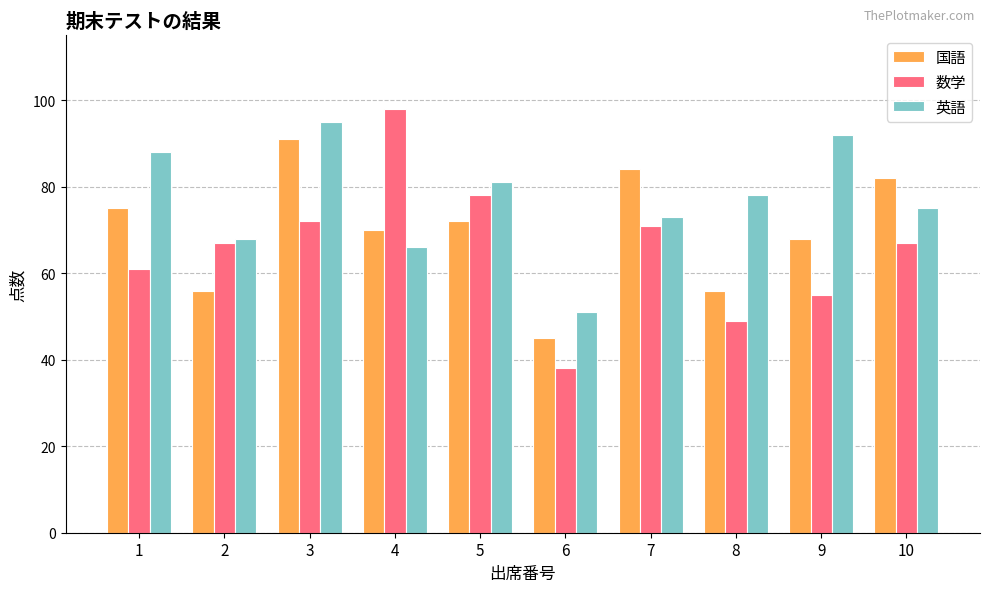

At which label does 数学 reach its peak?

4